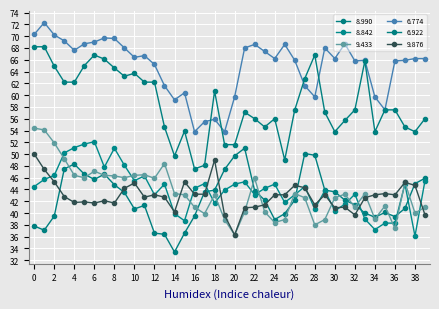

How many lines are shown in the chart?

6